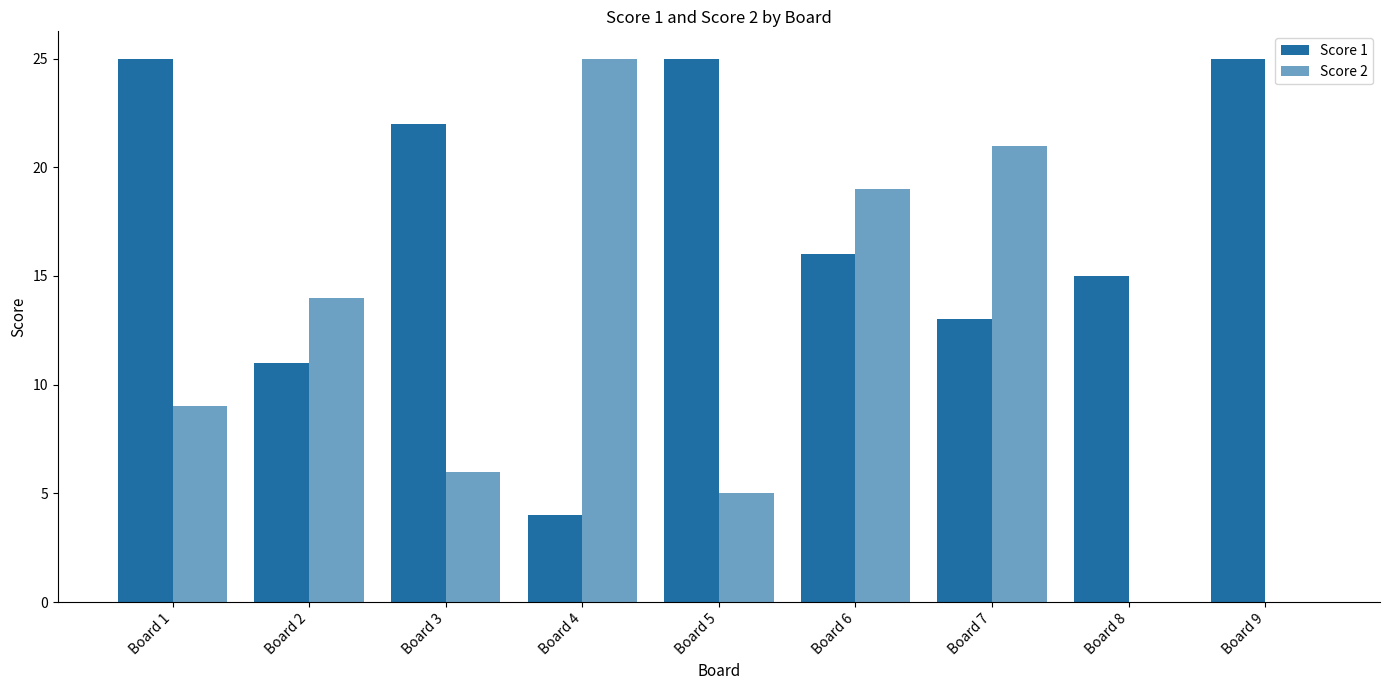

How many groups of bars are there?

9